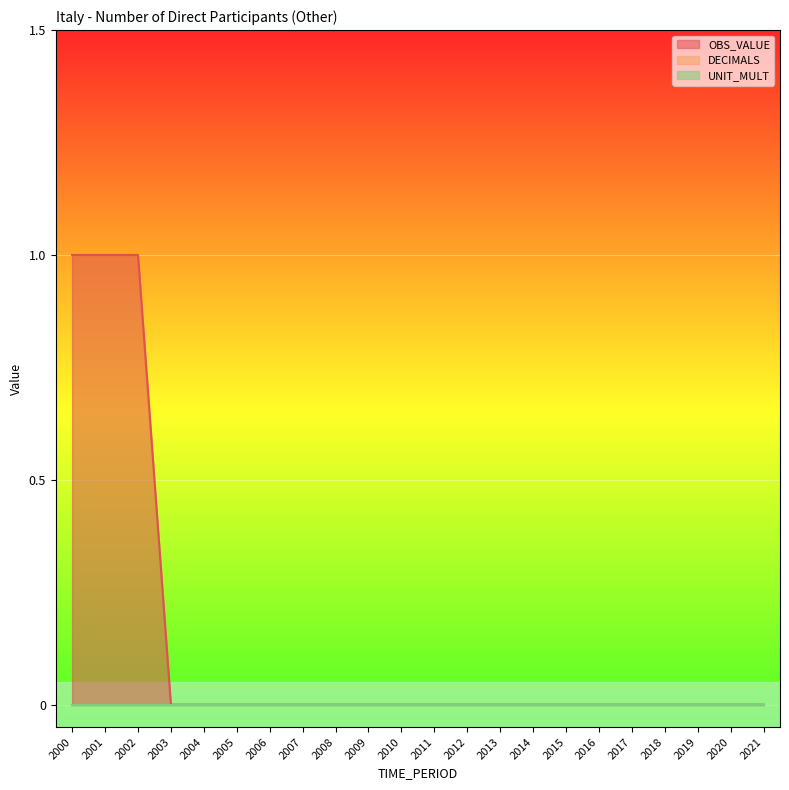

At how many categories does at least one series exceed 0?

3